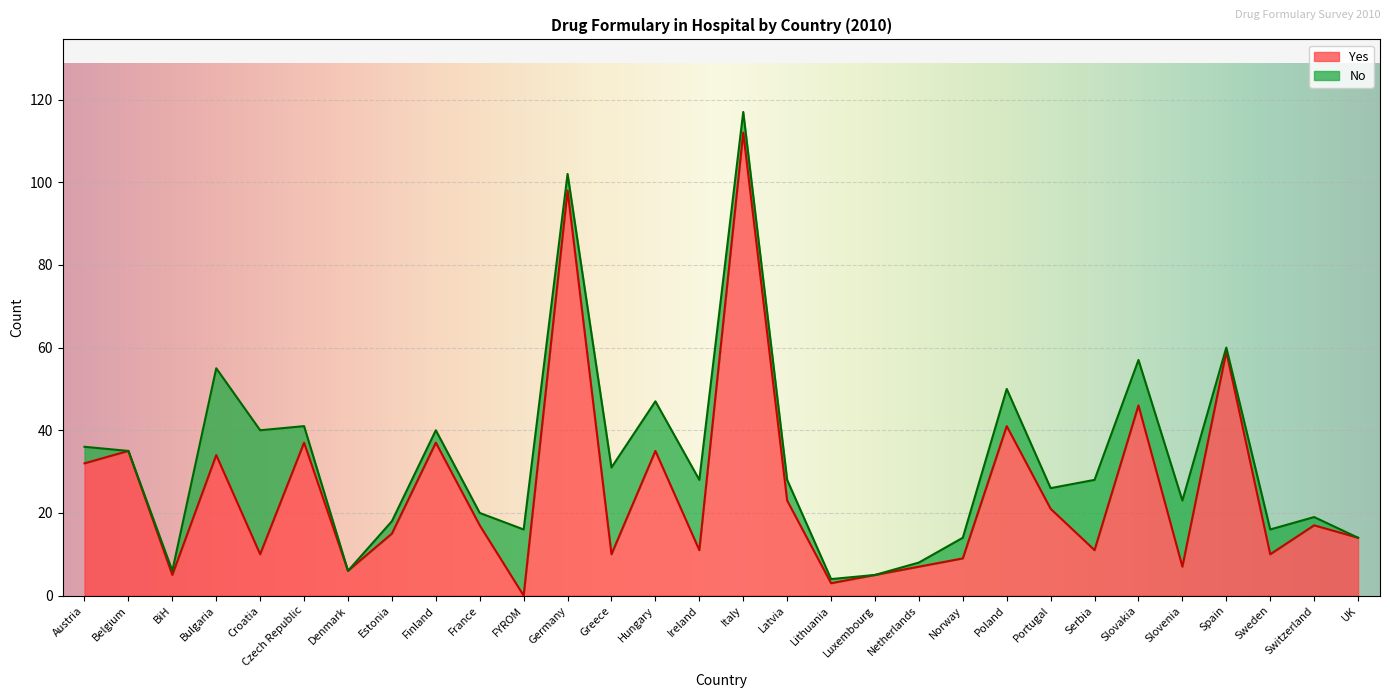

At which category does the data reach its first local valley?

BiH